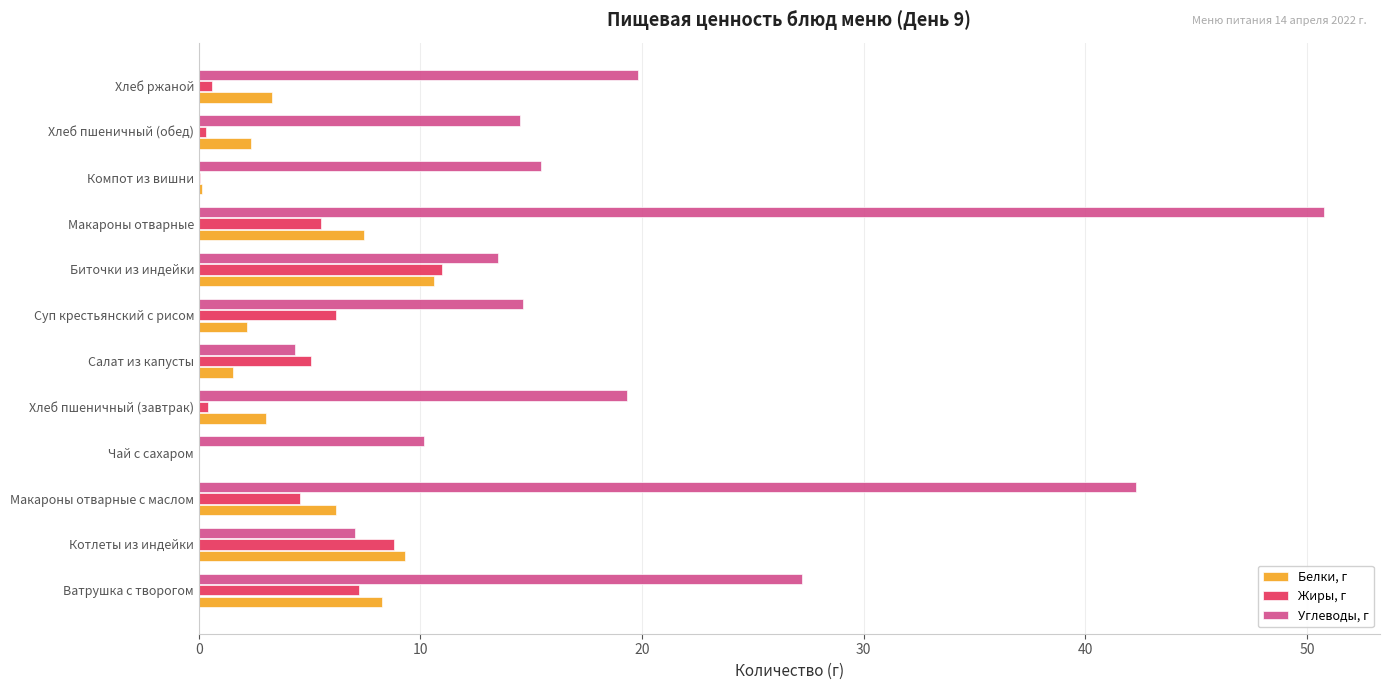

True or false: Белки, г has a value of 5.0 at Ватрушка с творогом.

False